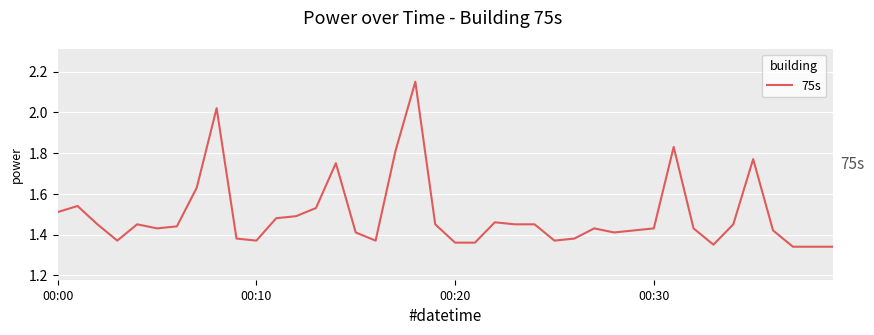

How many interior local valleys (lower than both neighbors) does the data have?

7